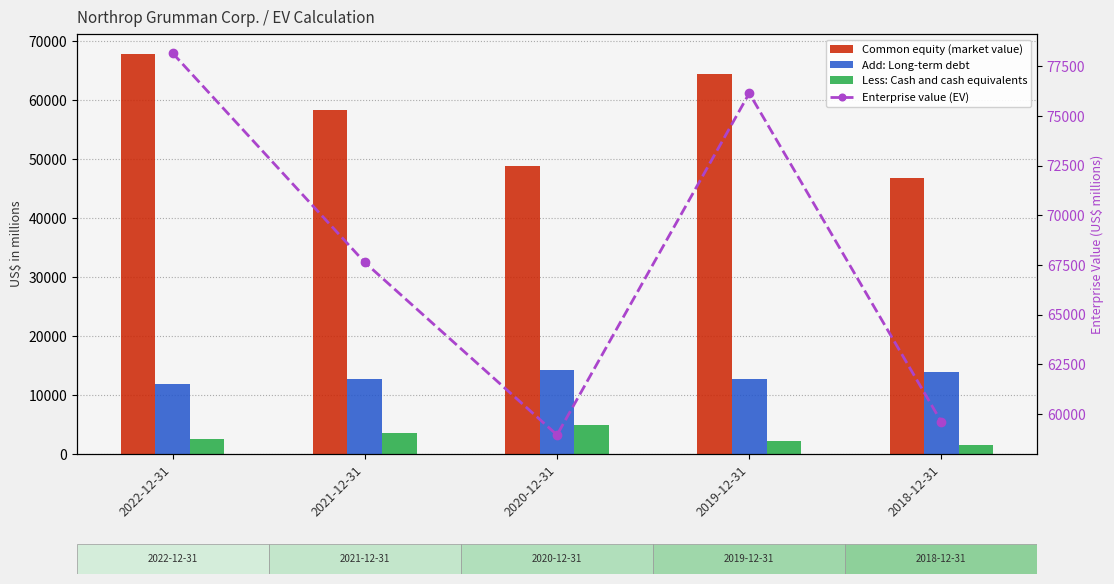

What is the difference between the maximum and minimum values in the Enterprise value (EV) series?

19226